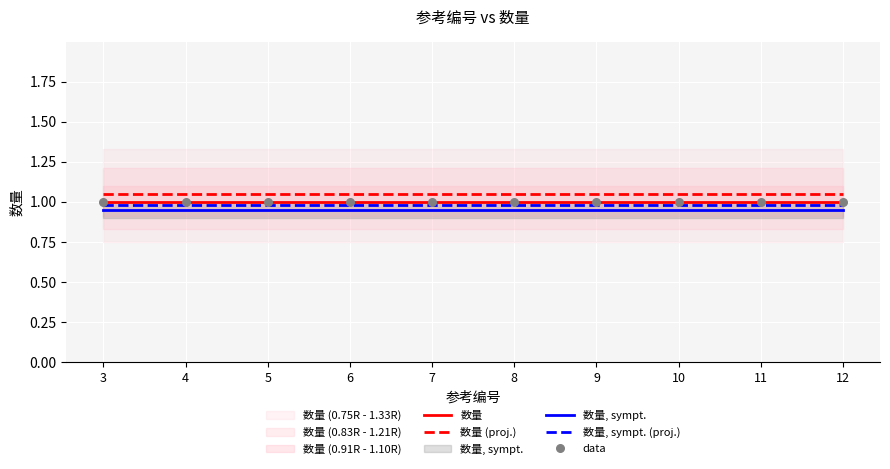

Which series contains the lowest Y value?

数量, sympt.